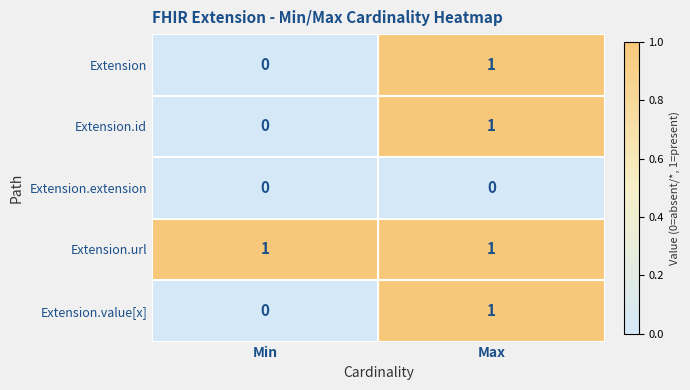

Which series has the largest total across all categories?

Extension.url